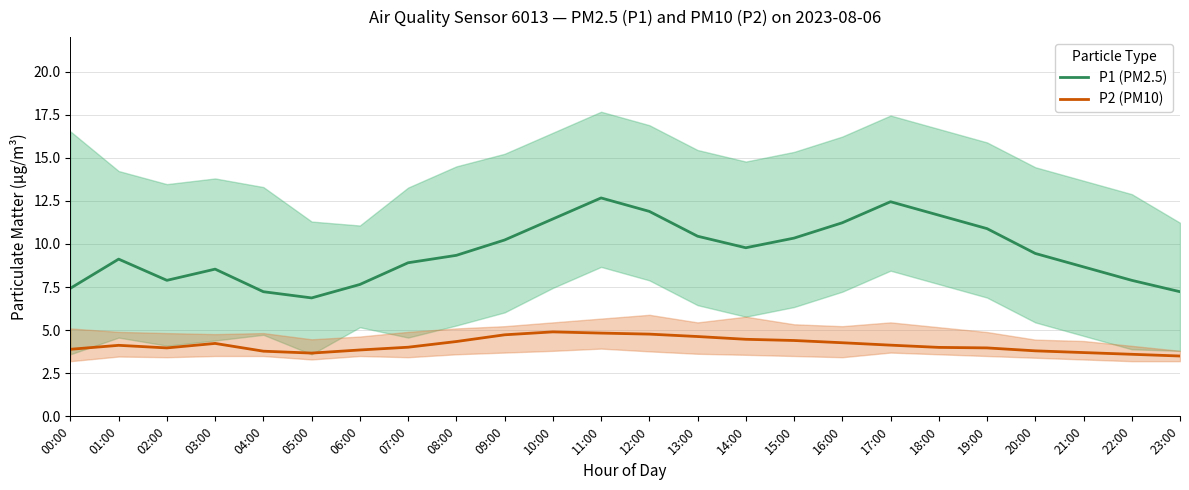

Where is the first local minimum for P2 (PM10)?

02:00